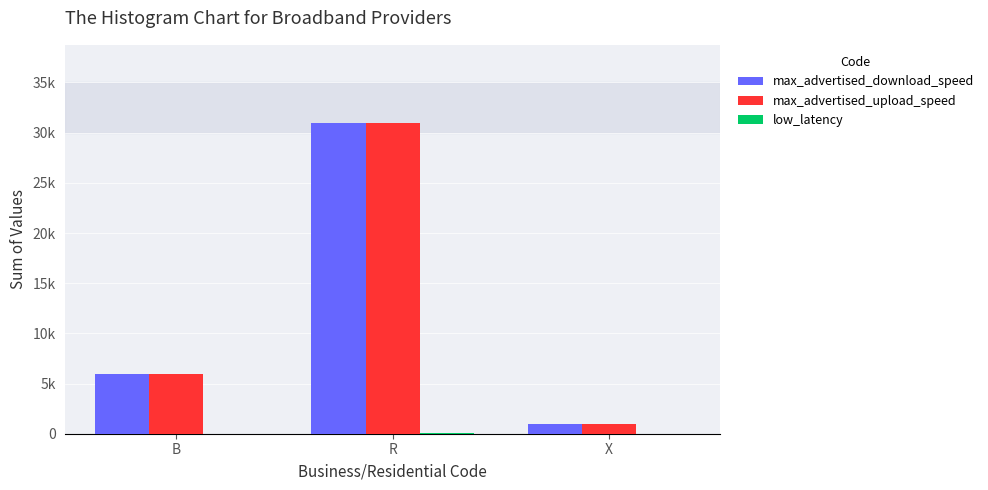

What is the difference between the max_advertised_download_speed values at X and R?

30000